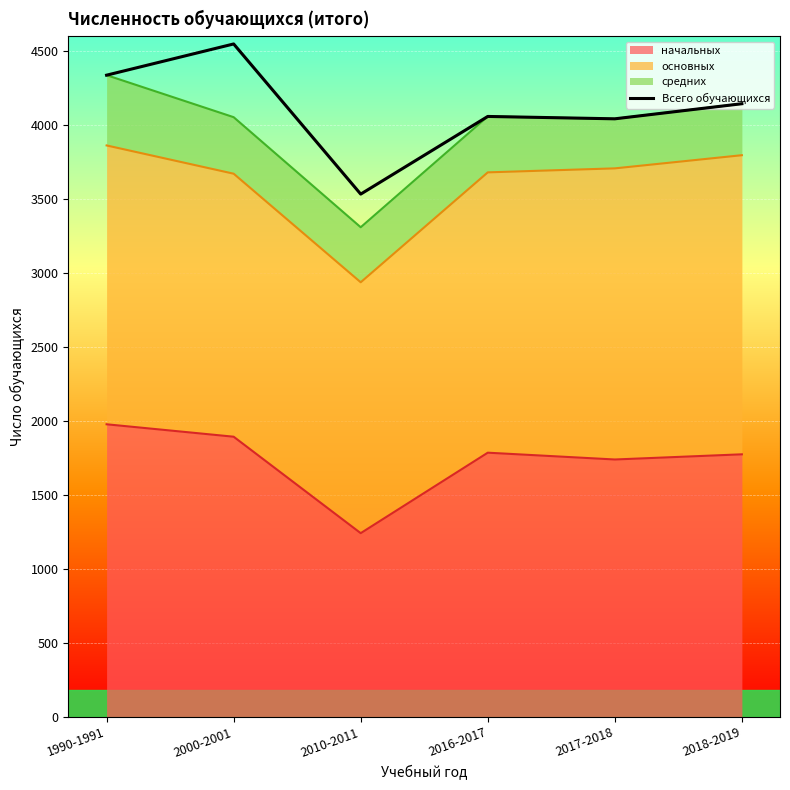

What is the label of the 2nd point from the left?

2000-2001